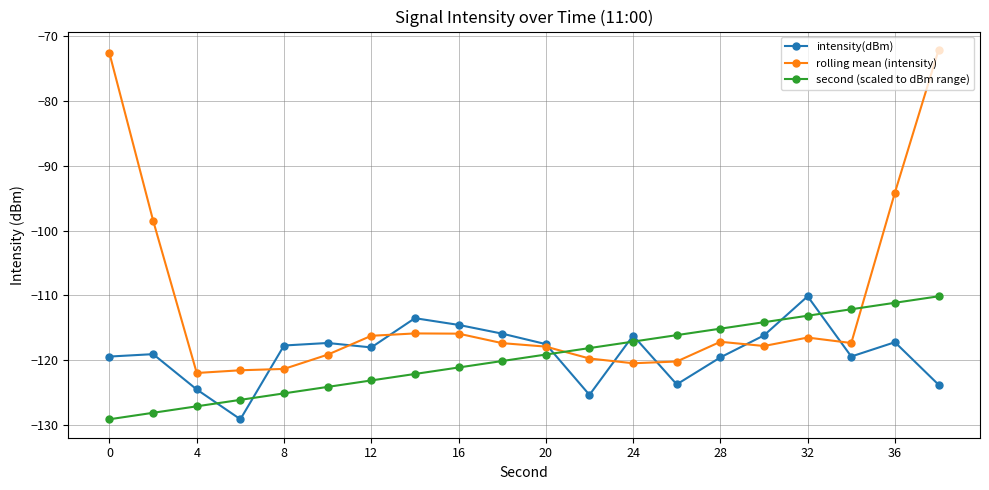

True or false: intensity(dBm) has more than 0 points higher than both neighbors.

True